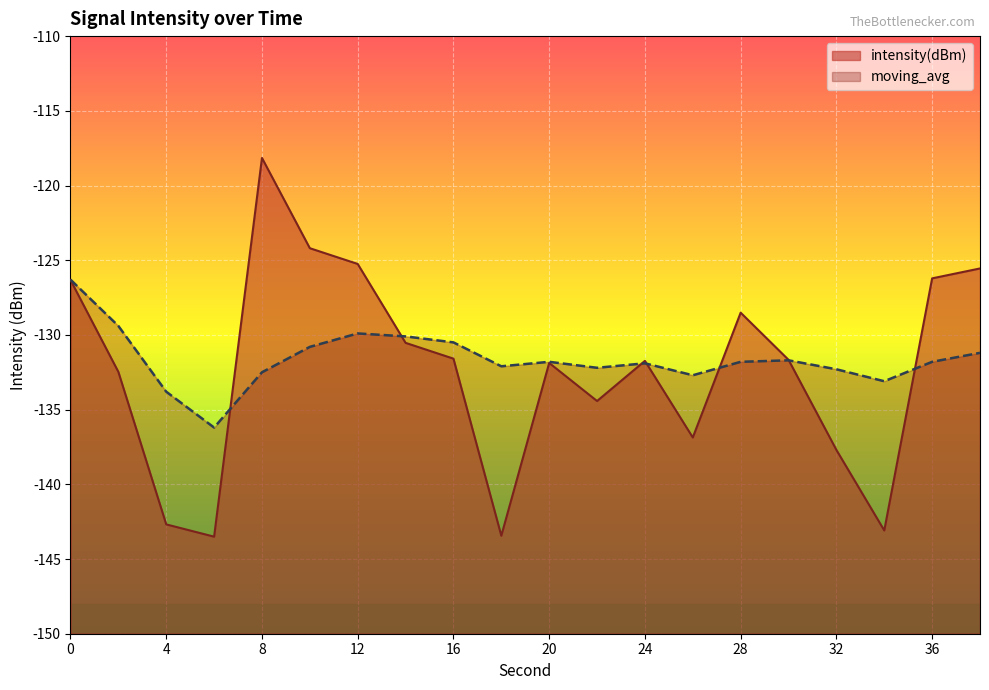

Where is the first local maximum for intensity(dBm)?

8